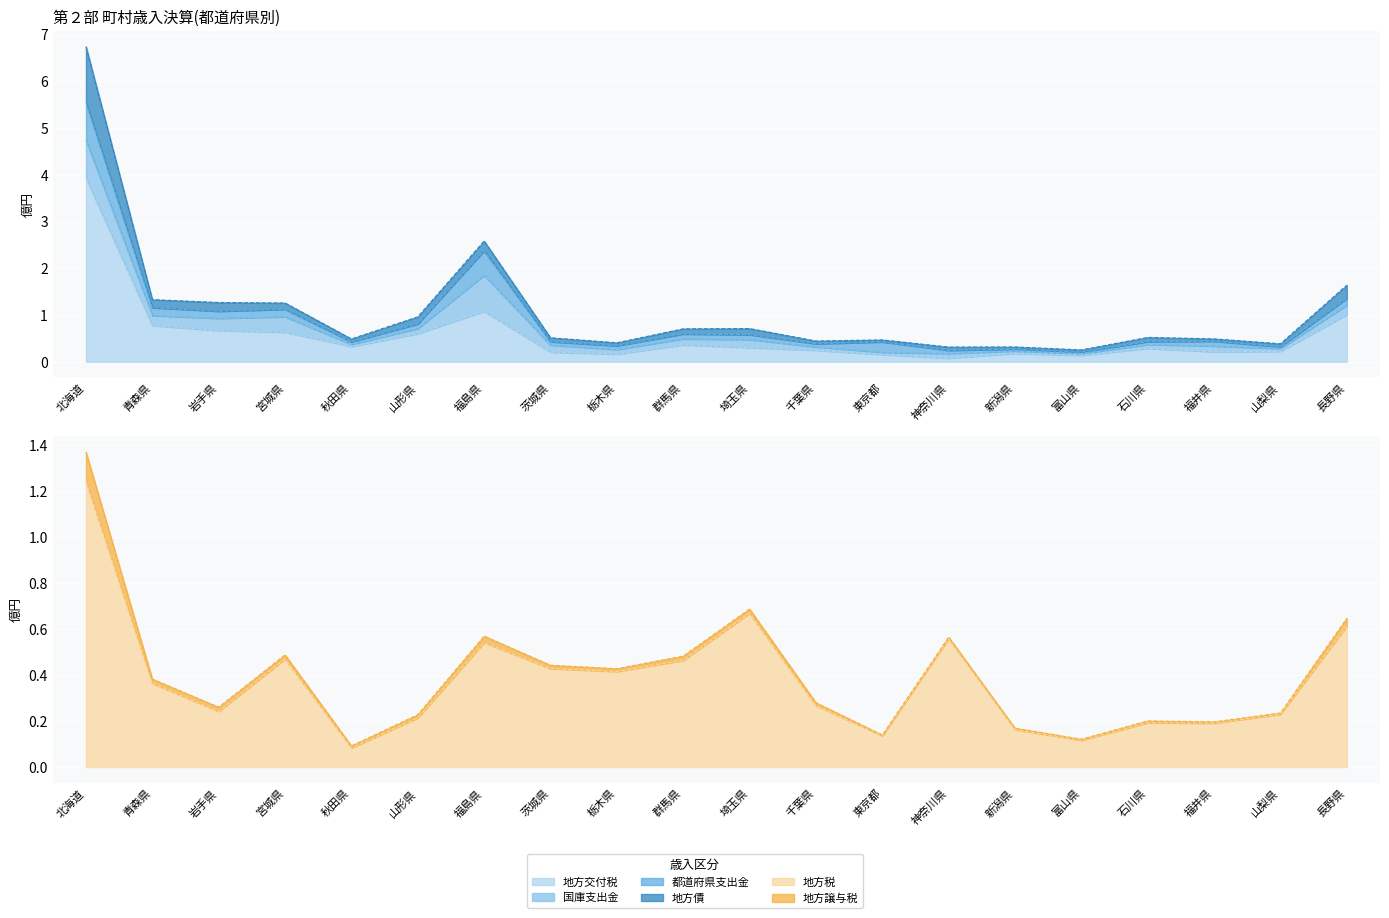

Is it true that 地方交付税 equals 0.2 at 石川県?

False